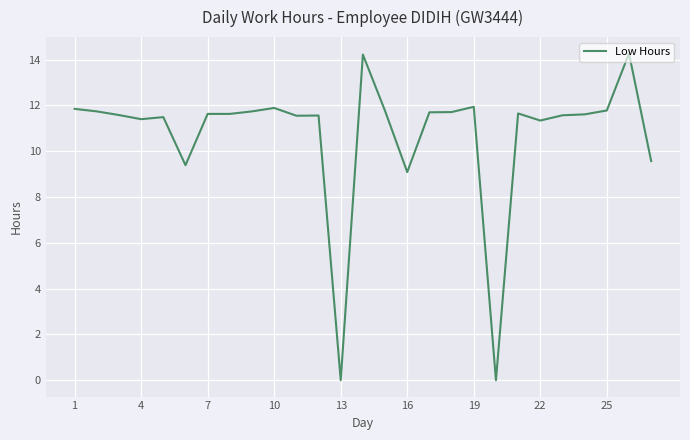

How many lines are shown in the chart?

1